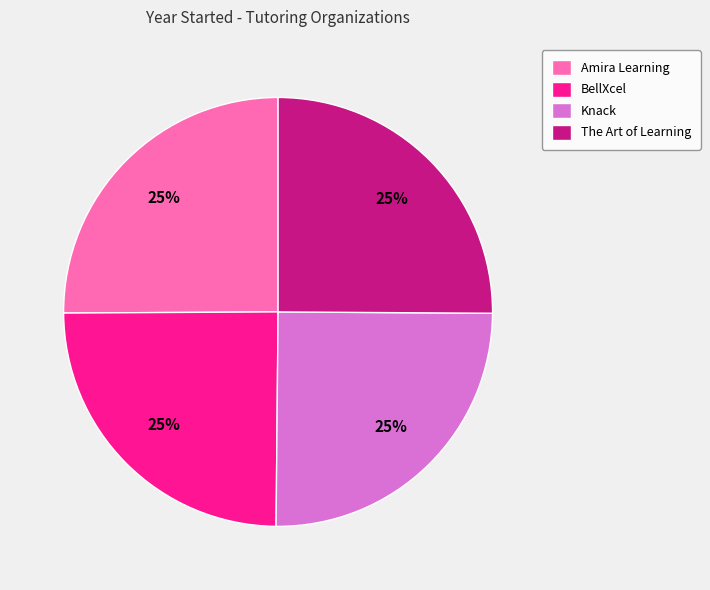

What is the ratio of the value at The Art of Learning to the value at Knack?

1.0